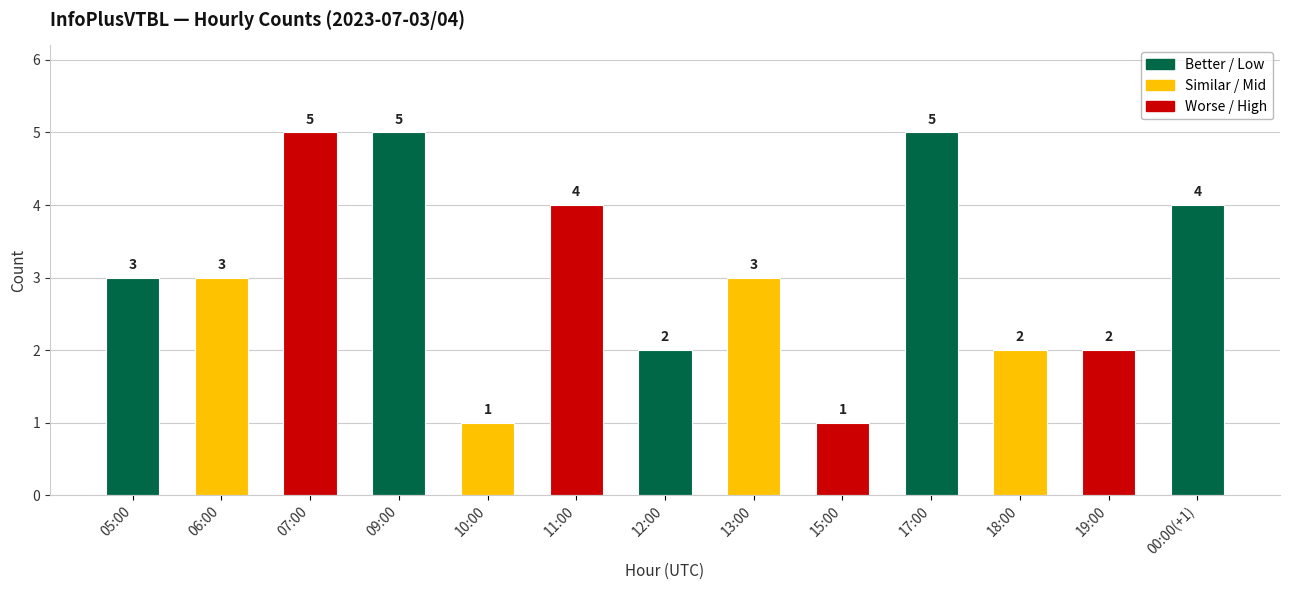

What is the greatest value displayed?

5